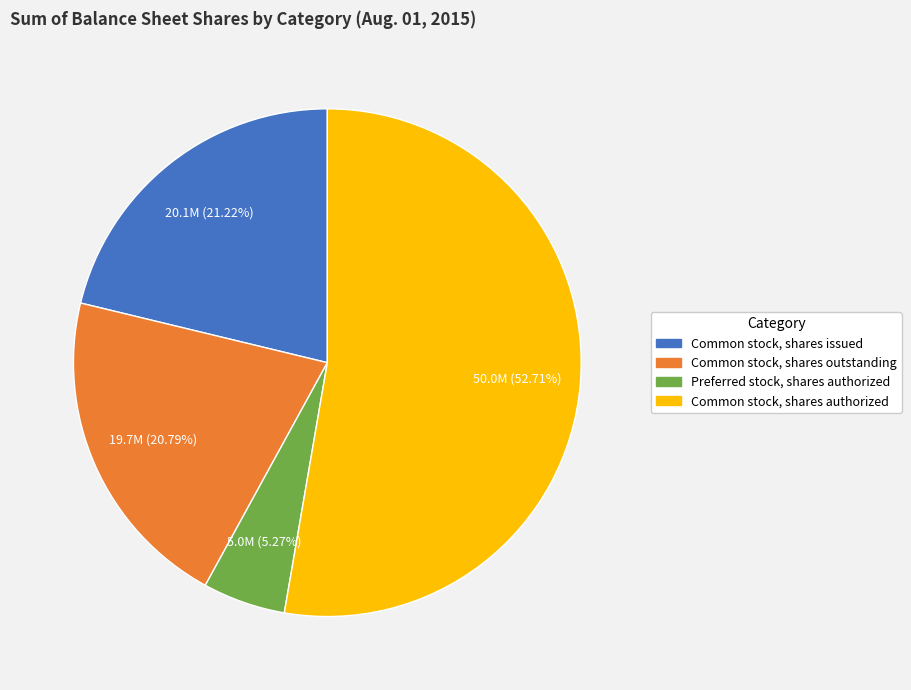

Rank the categories by value from lowest to highest.

Preferred stock, shares authorized, Common stock, shares outstanding, Common stock, shares issued, Common stock, shares authorized